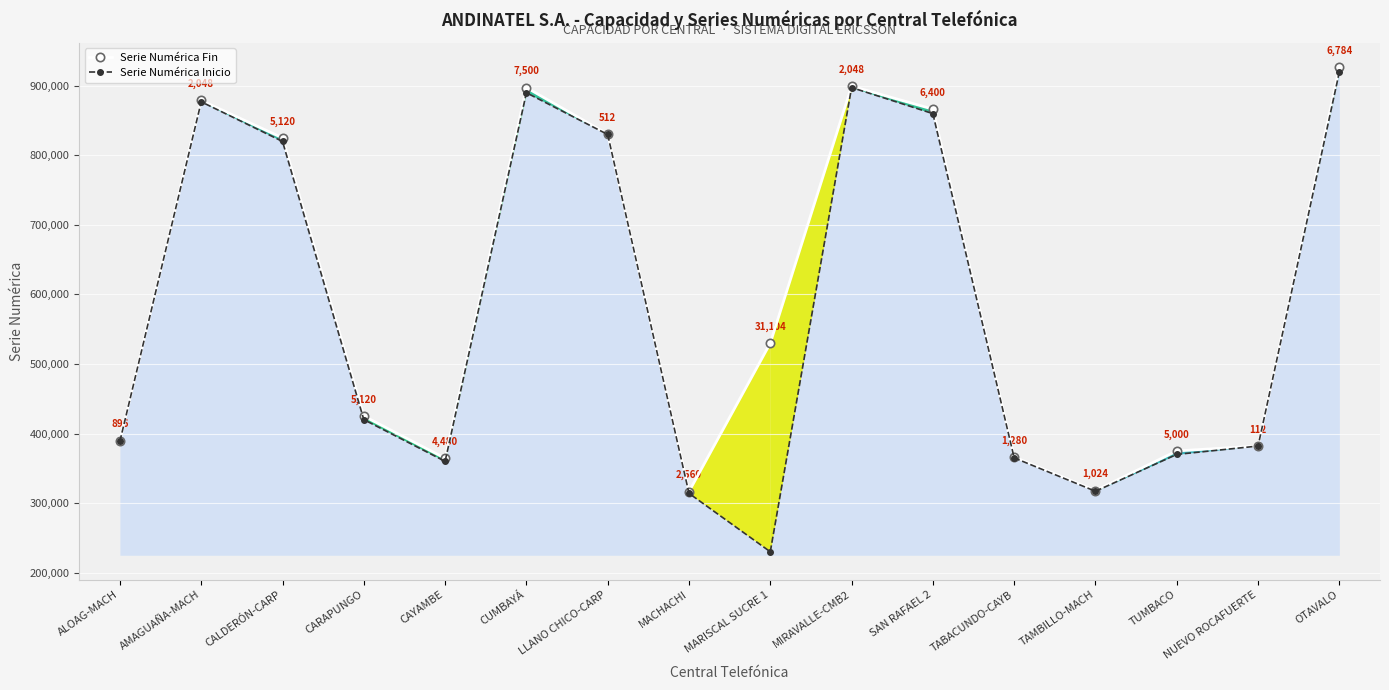

How many interior local valleys does the Serie Numérica Inicio series have?

3